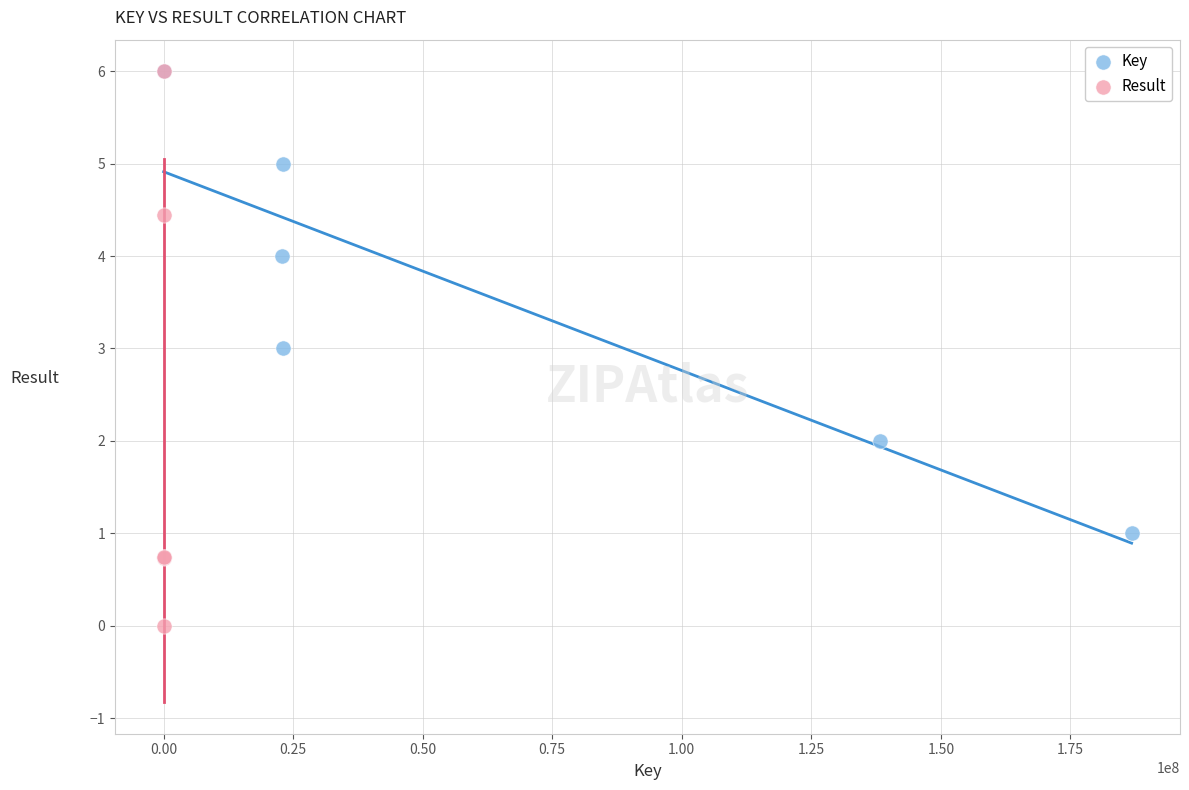

What are all the series names shown in the legend?

Key, Result